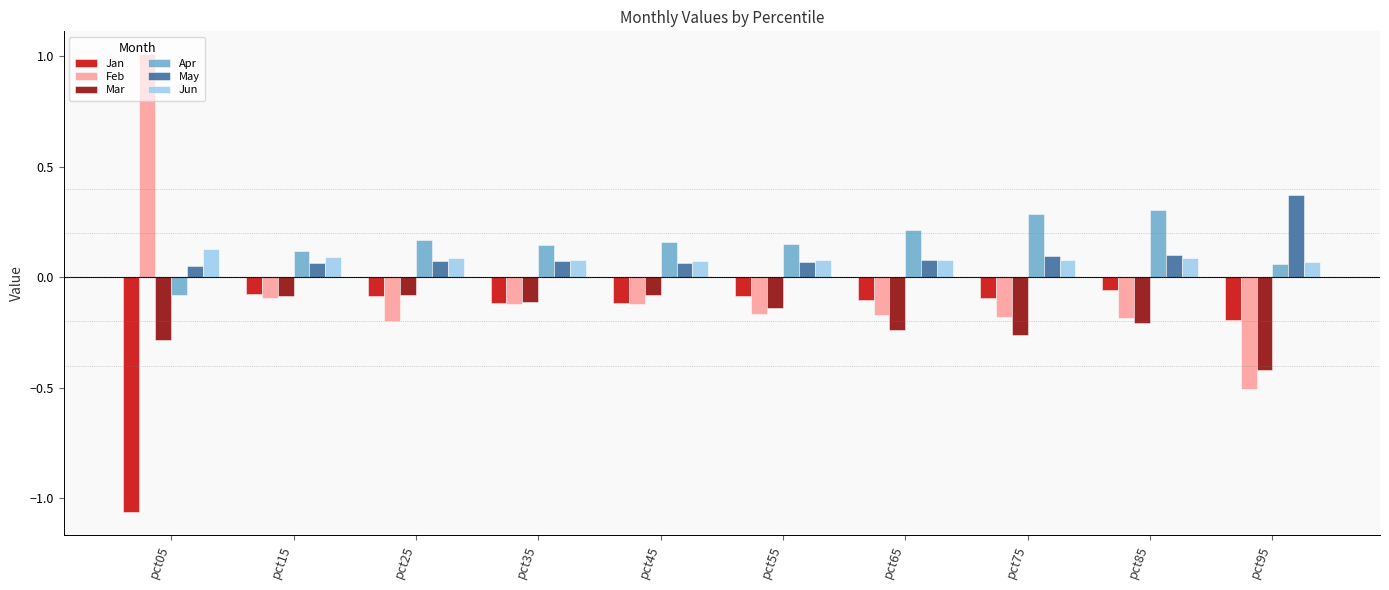

Rank the series by their maximum value, from lowest to highest.

Mar, Jan, Jun, Apr, May, Feb